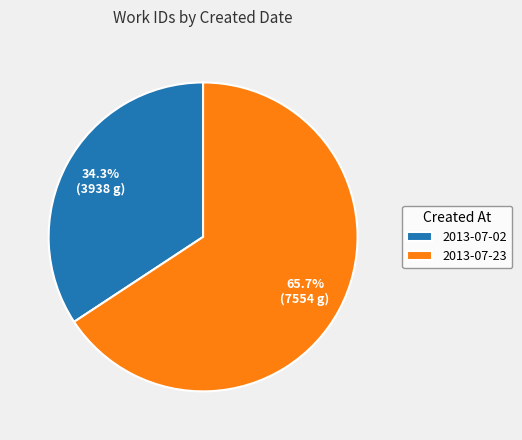

Which category has the smallest portion of the pie?

2013-07-02